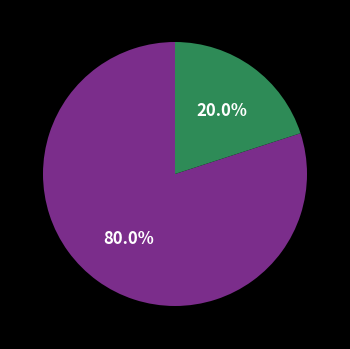

Is there a majority slice in this chart?

Yes